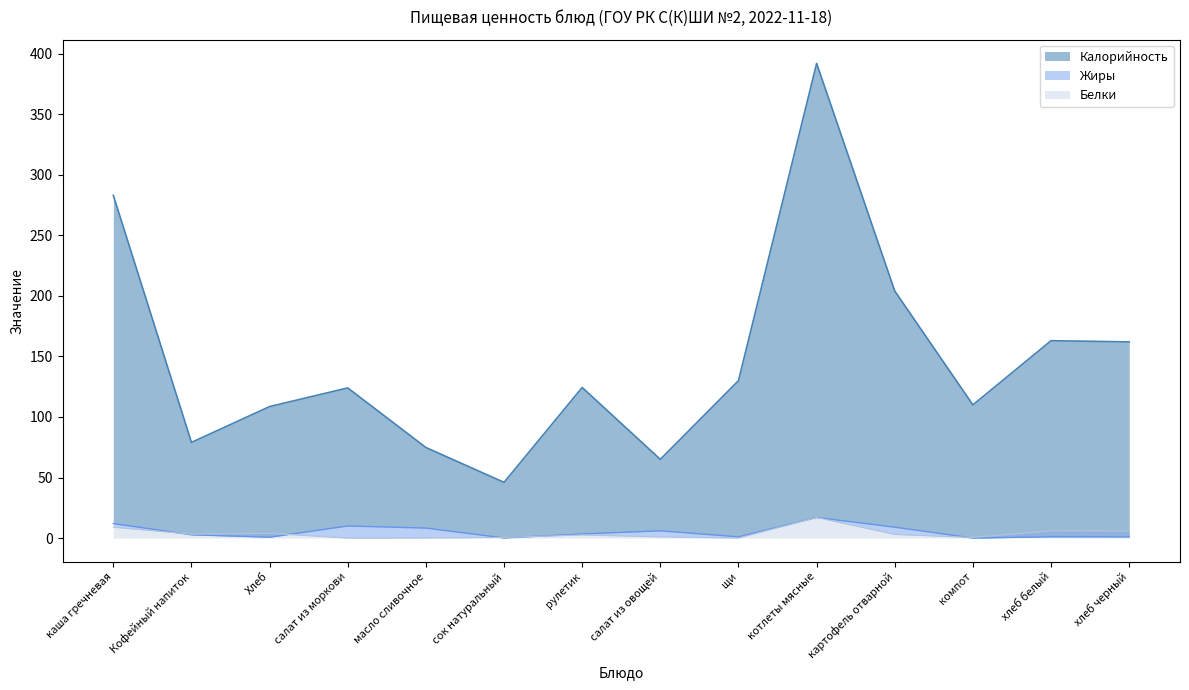

True or false: Жиры has a value of 1.0 at Кофейный напиток.

False